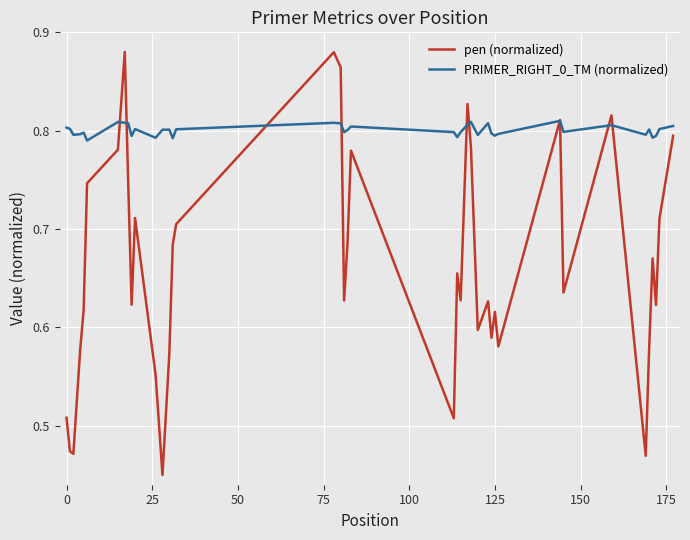

Which series has the largest total across all categories?

PRIMER_RIGHT_0_TM (normalized)